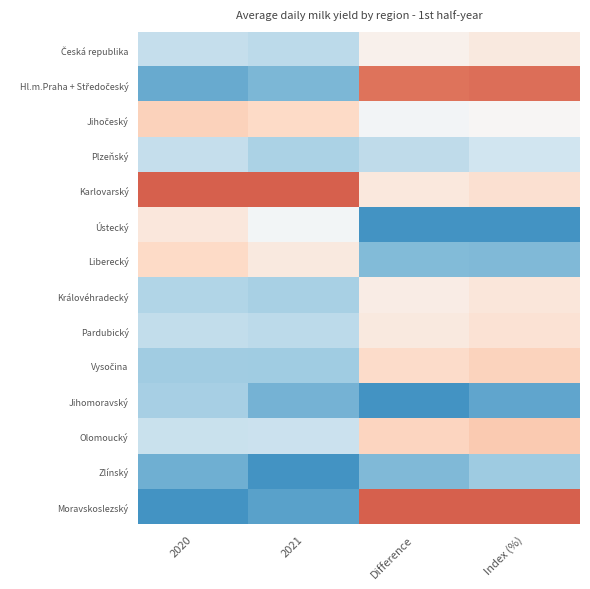

What is the difference between the highest and lowest values at Difference?

1.0